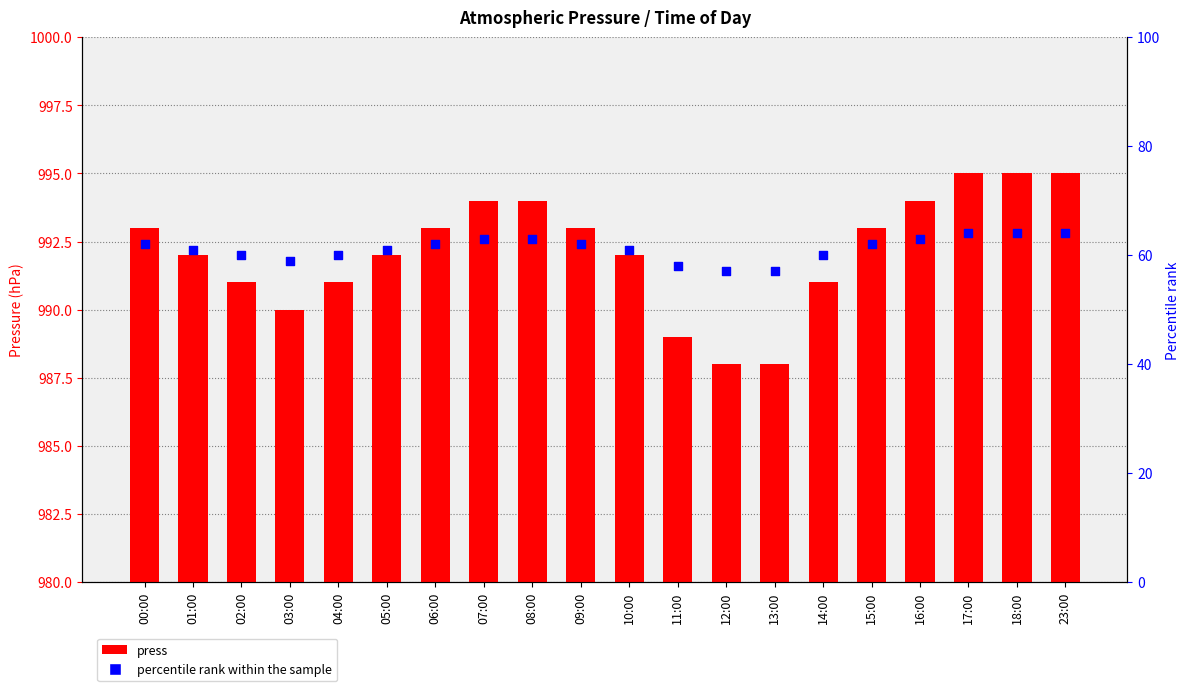

Which series contains the lowest Y value?

percentile rank within the sample